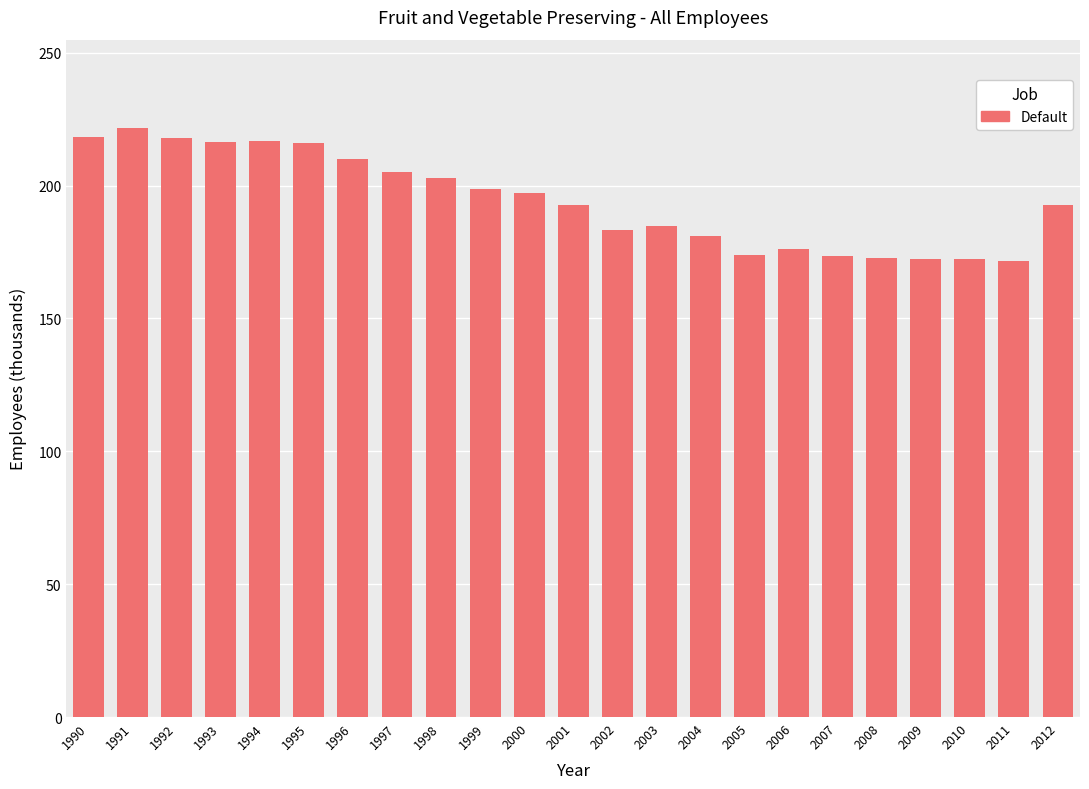

What is the average value?

194.3